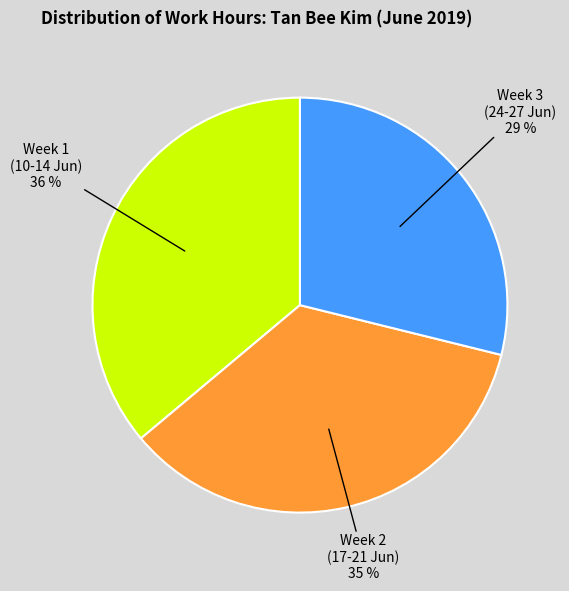

Does any single category account for the majority?

No